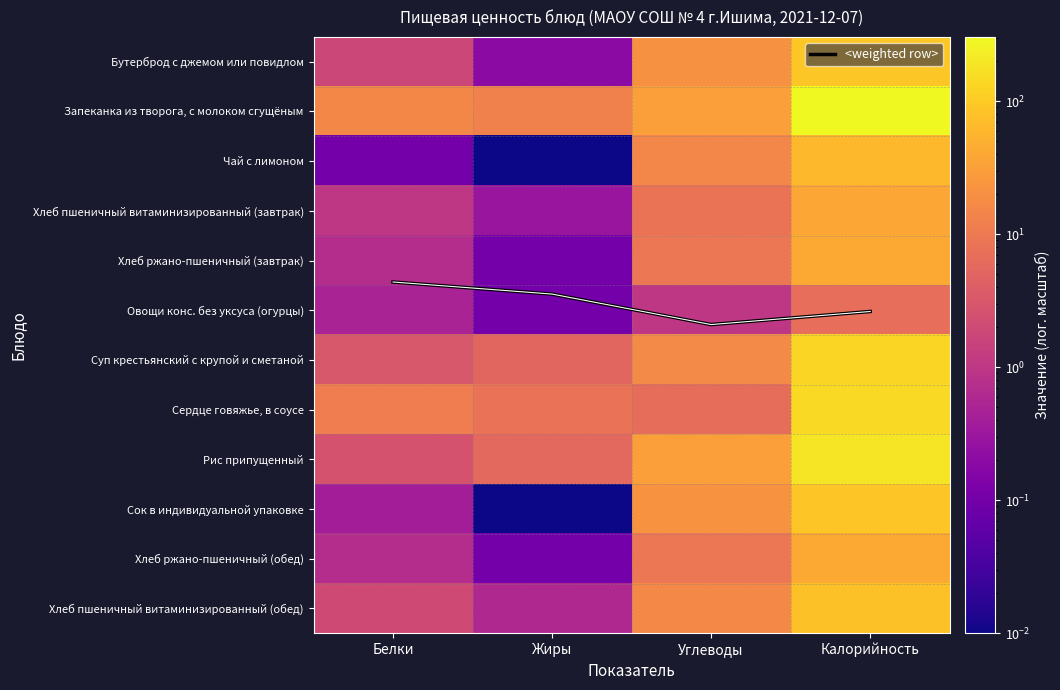

What is the total value across all series at Белки?

44.4